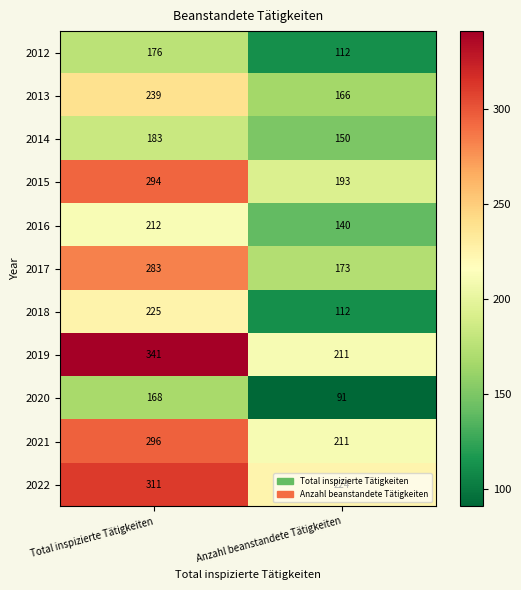

What is the average value of the 2020 series?

130